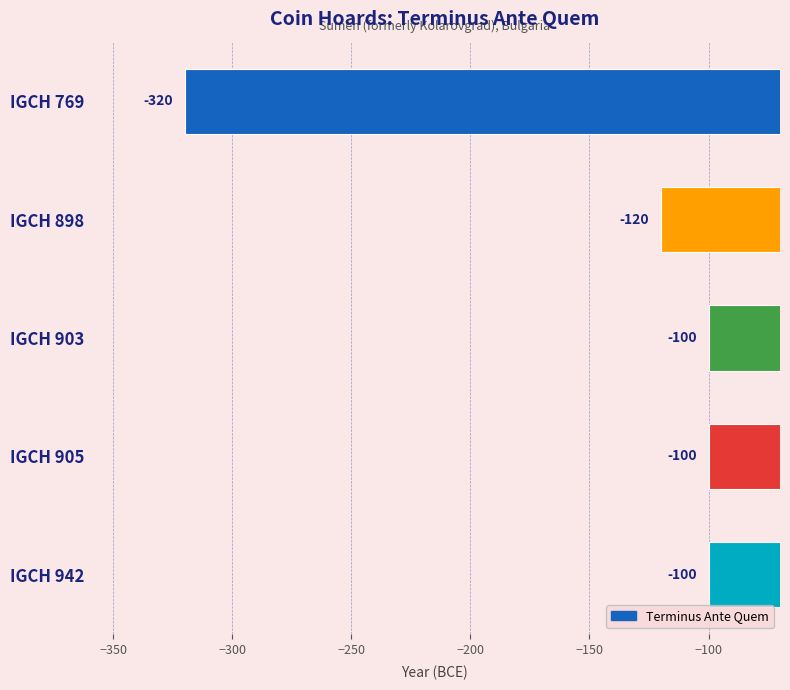

True or false: the data shows -120 at IGCH 898.

True